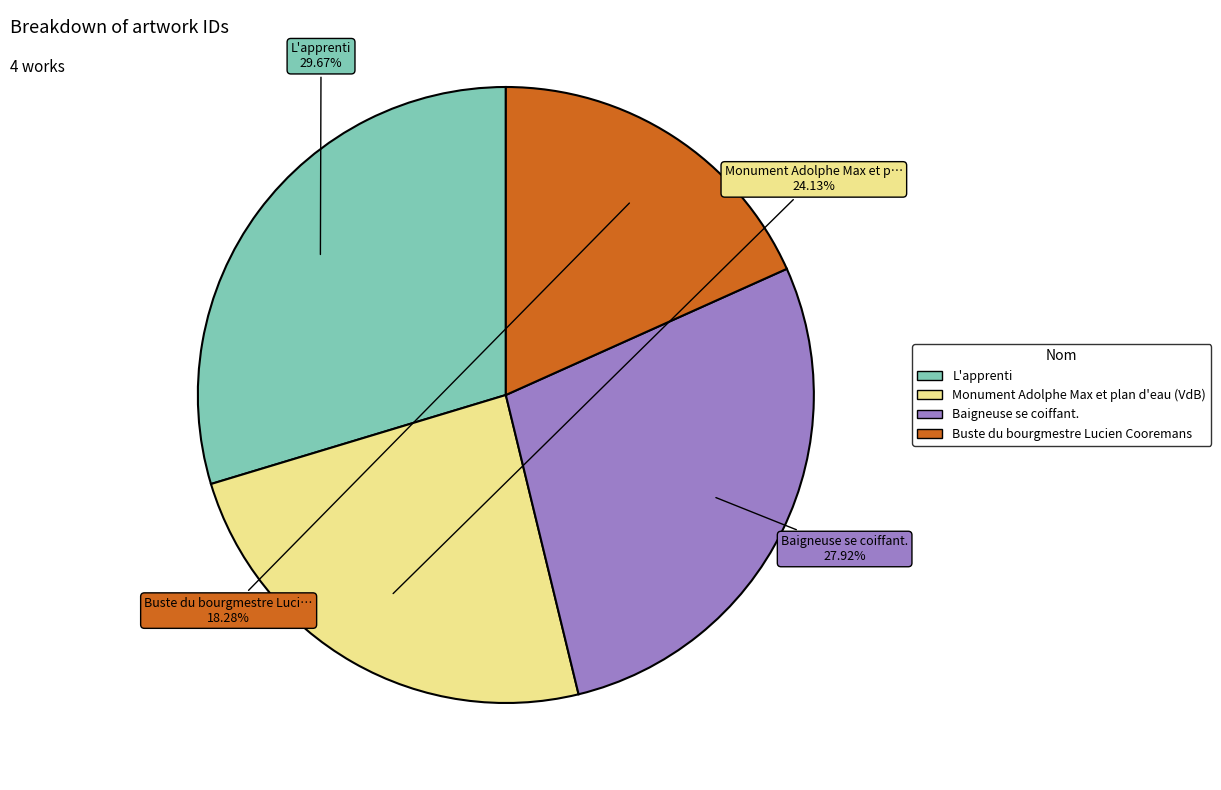

How many slices are in this pie chart?

4